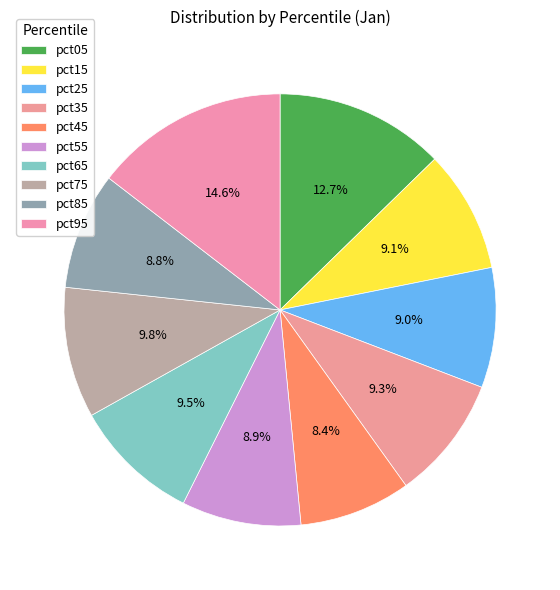

How many slices are in this pie chart?

10